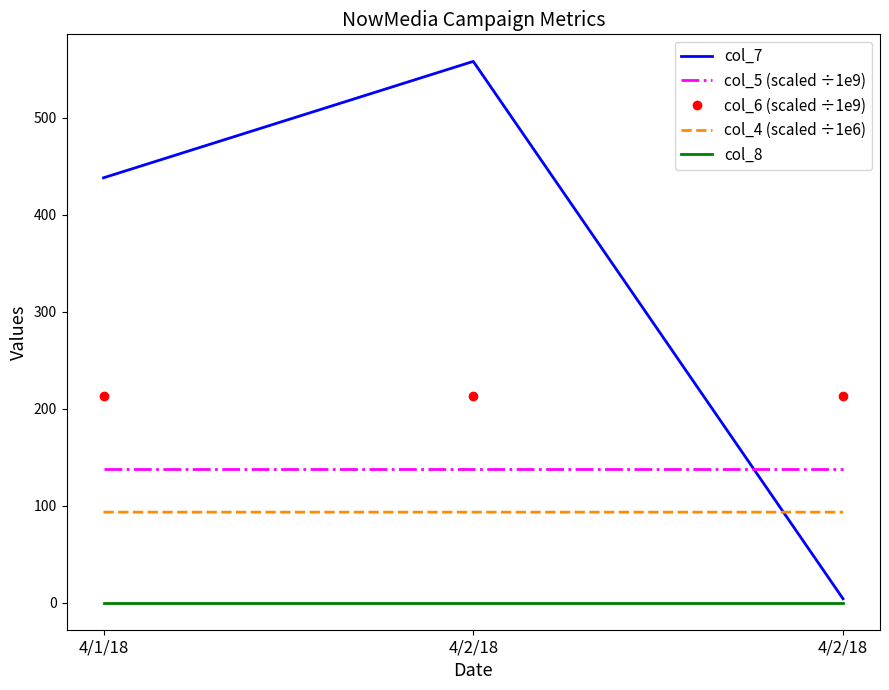

What are all the series names shown in the legend?

col_7, col_5 (scaled ÷1e9), col_6 (scaled ÷1e9), col_4 (scaled ÷1e6), col_8